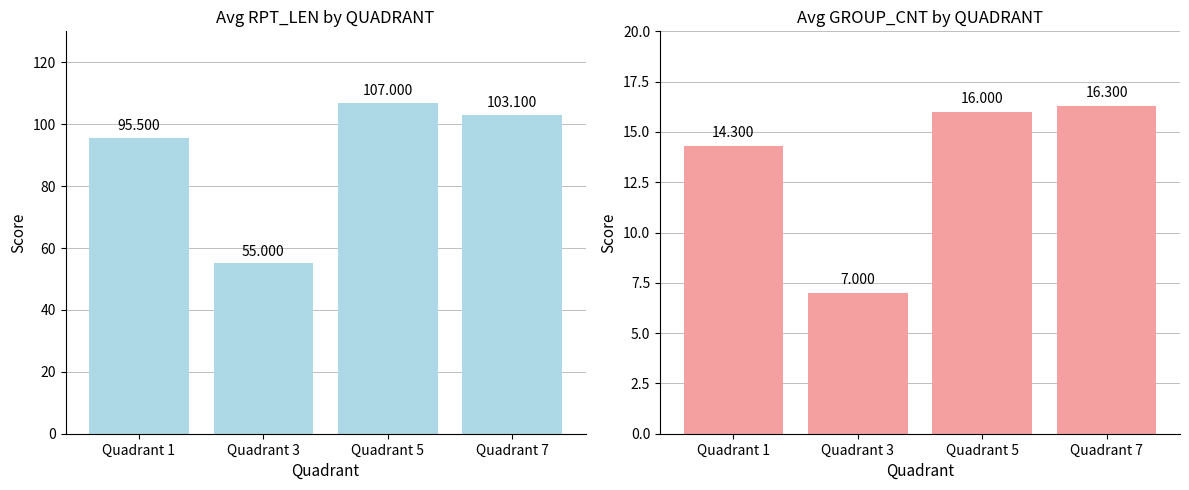

Rank the categories by avg GROUP_CNT value from highest to lowest.

Quadrant 7, Quadrant 5, Quadrant 1, Quadrant 3